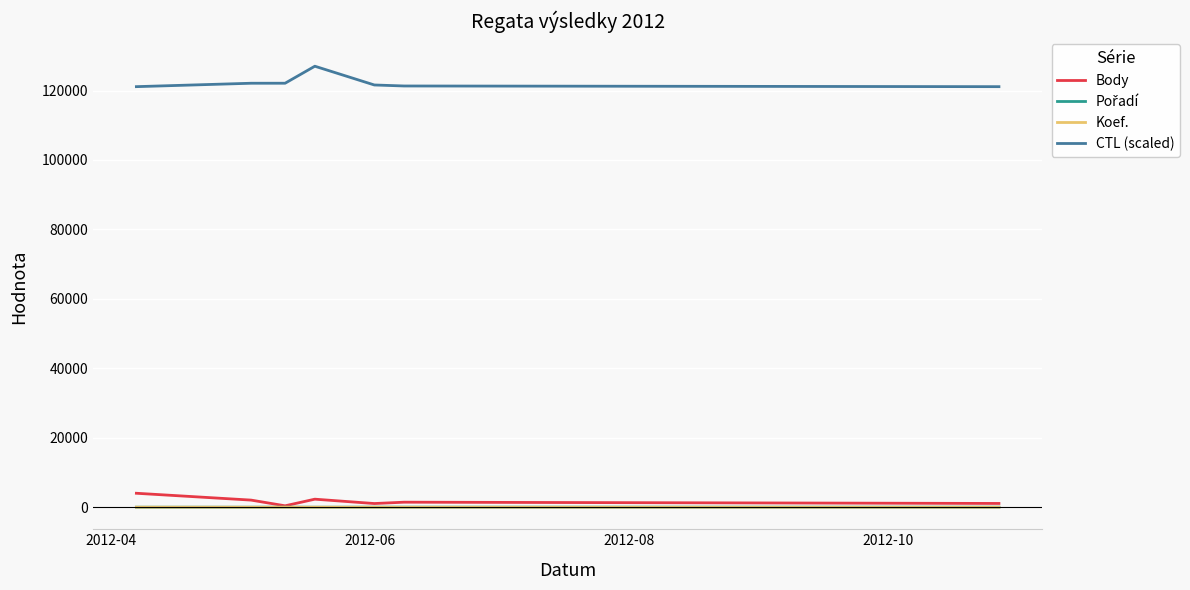

How many interior local valleys does the Body series have?

2